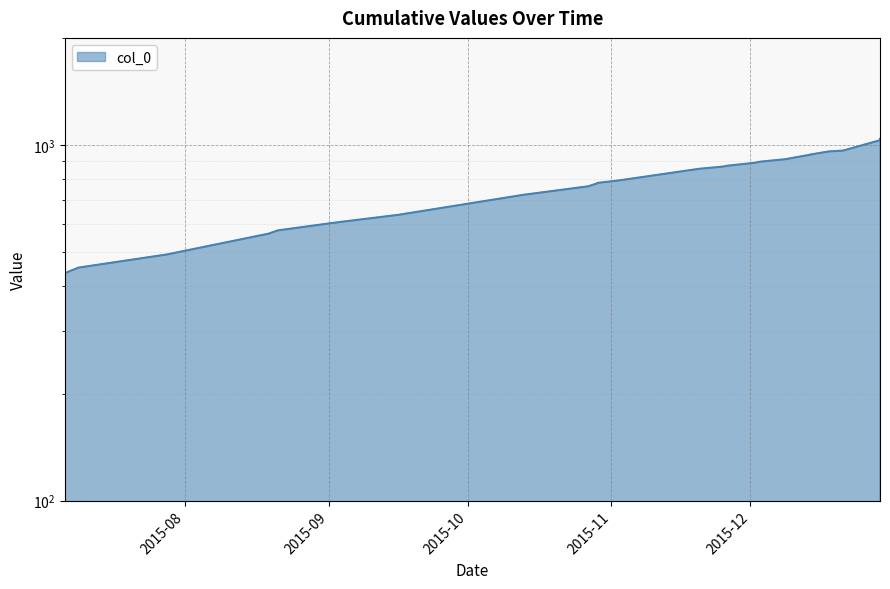

How many data points are above 869?

14